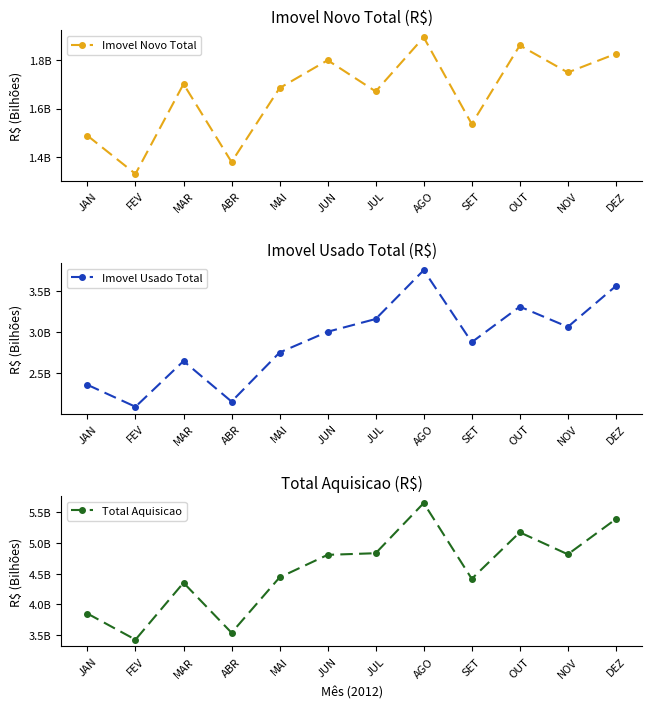

In Imovel Novo Total, how many points are higher than both neighbors (excluding endpoints)?

4